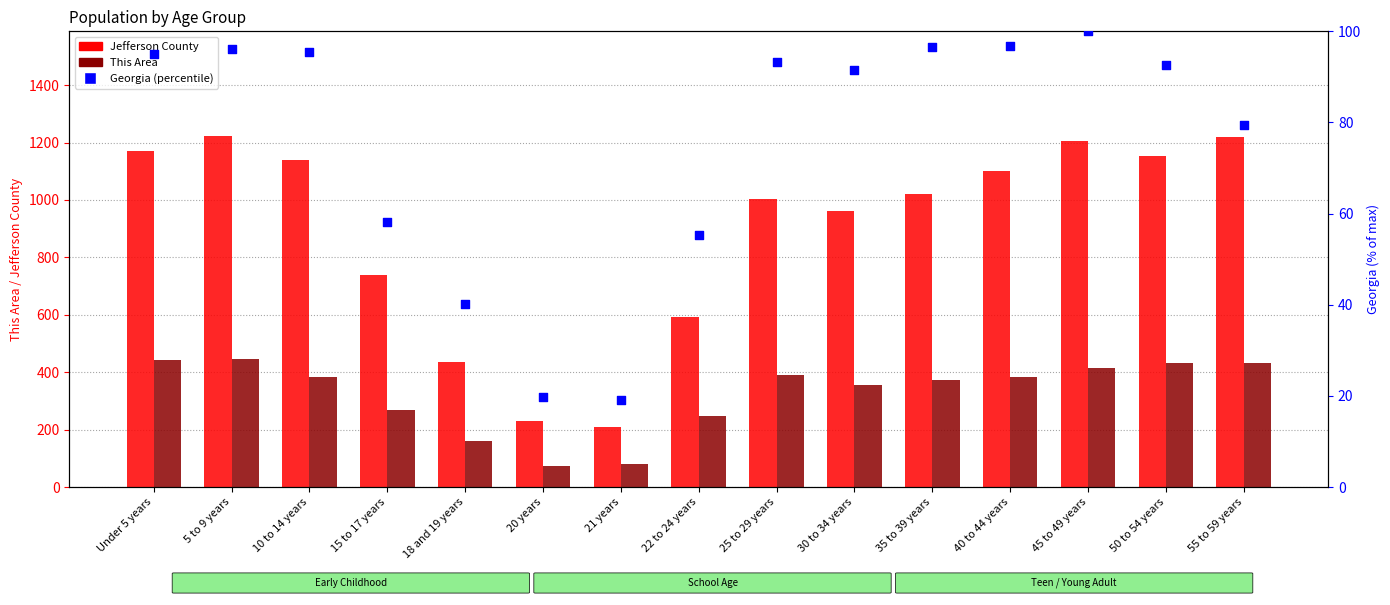

Which series has the largest total across all categories?

Jefferson County